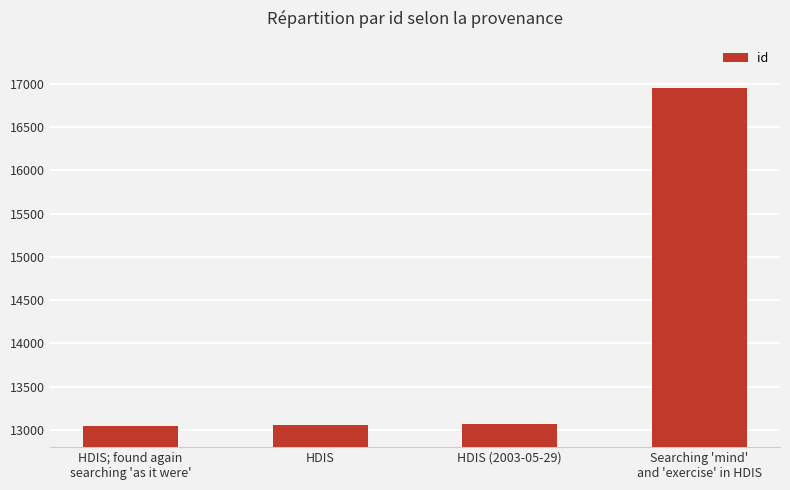

What is the average value?

14031